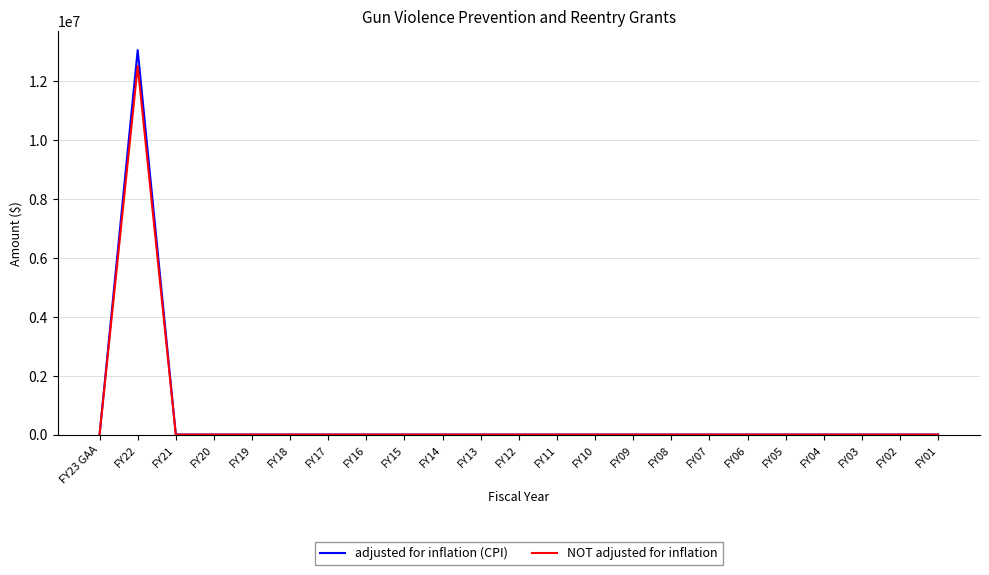

What position from the left is FY23 GAA?

1